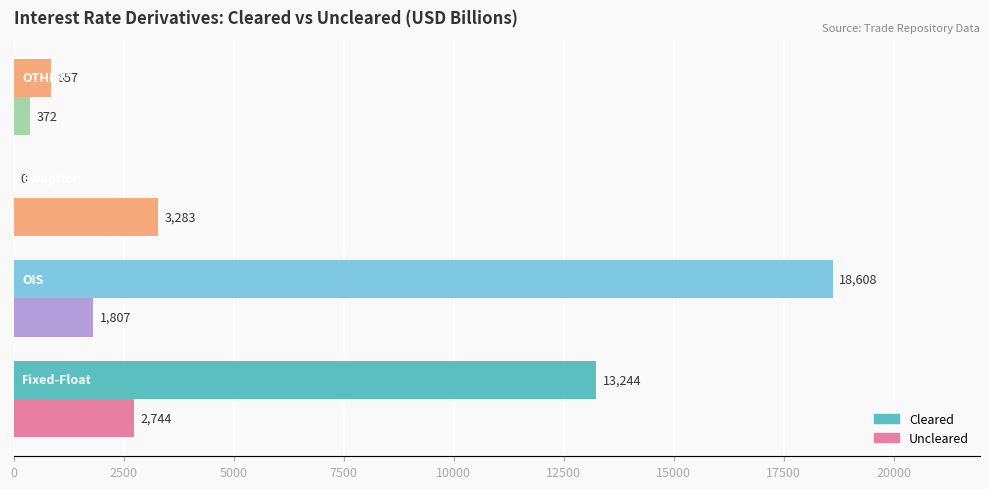

How many distinct data groups are displayed?

2